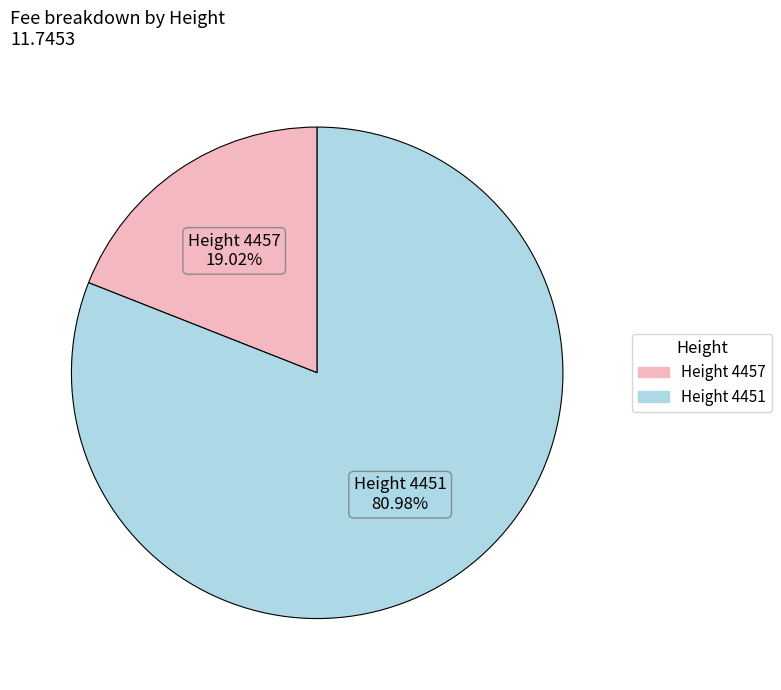

Is there a majority slice in this chart?

Yes